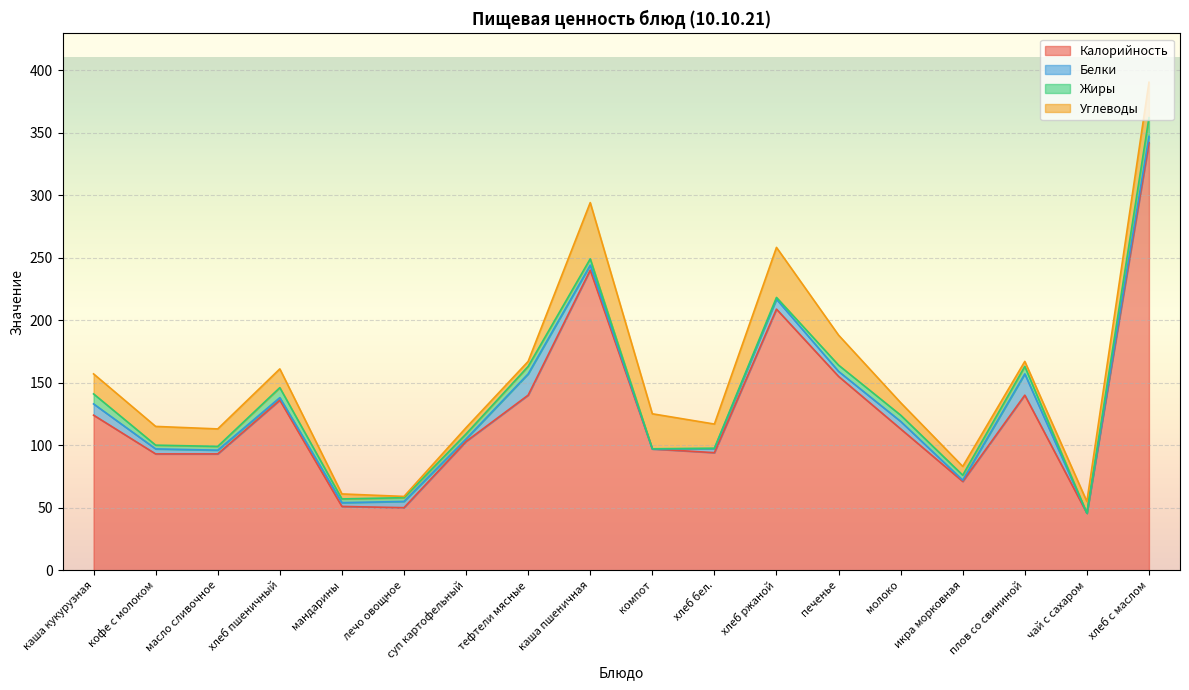

Does the chart display data point markers on the line(s)?

No